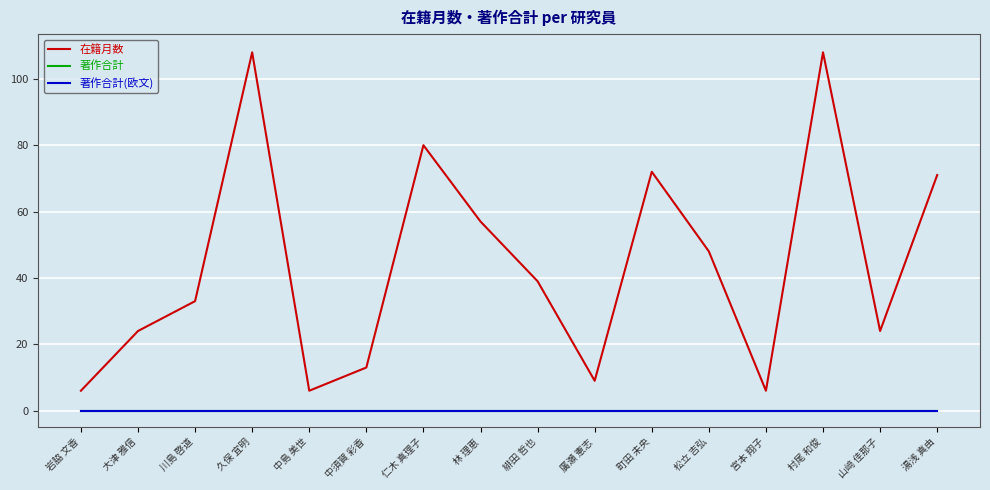

At which label does 在籍月数 first exceed 39?

久保 宜明